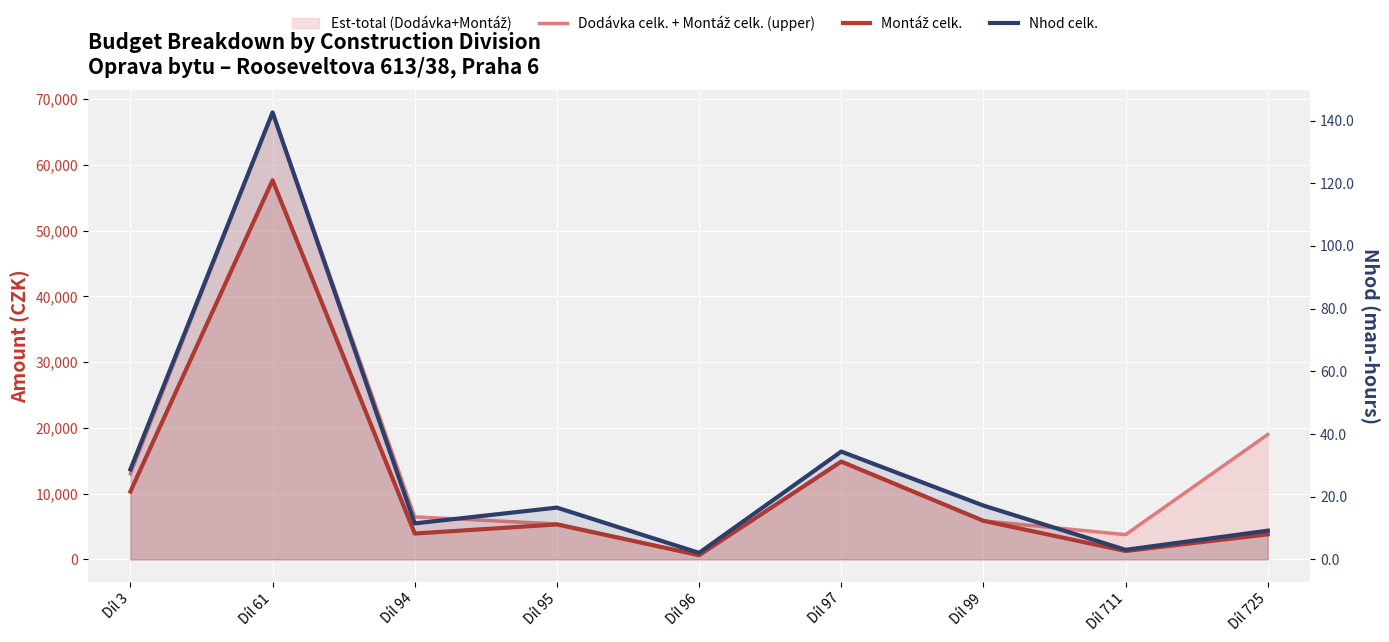

What is the average value of the Montáž celk. series?

11516.9